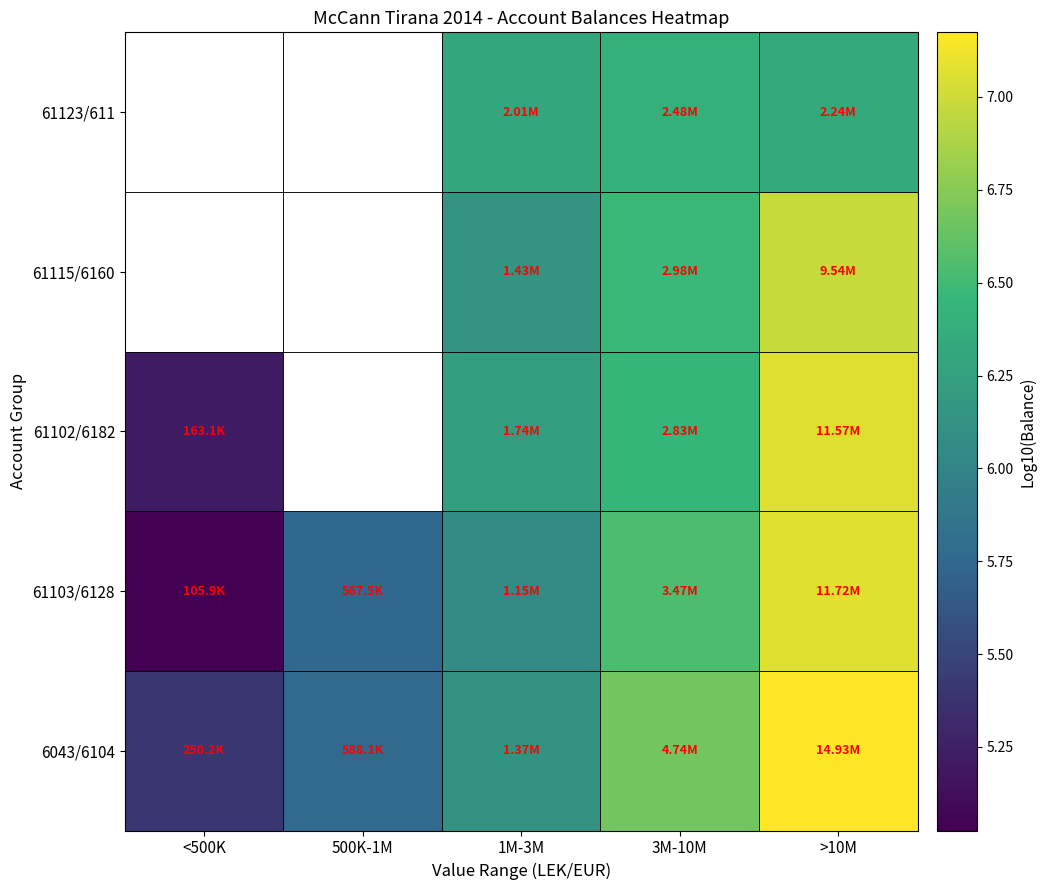

What is the spread (max minus min) of values at 3M-10M?

0.3